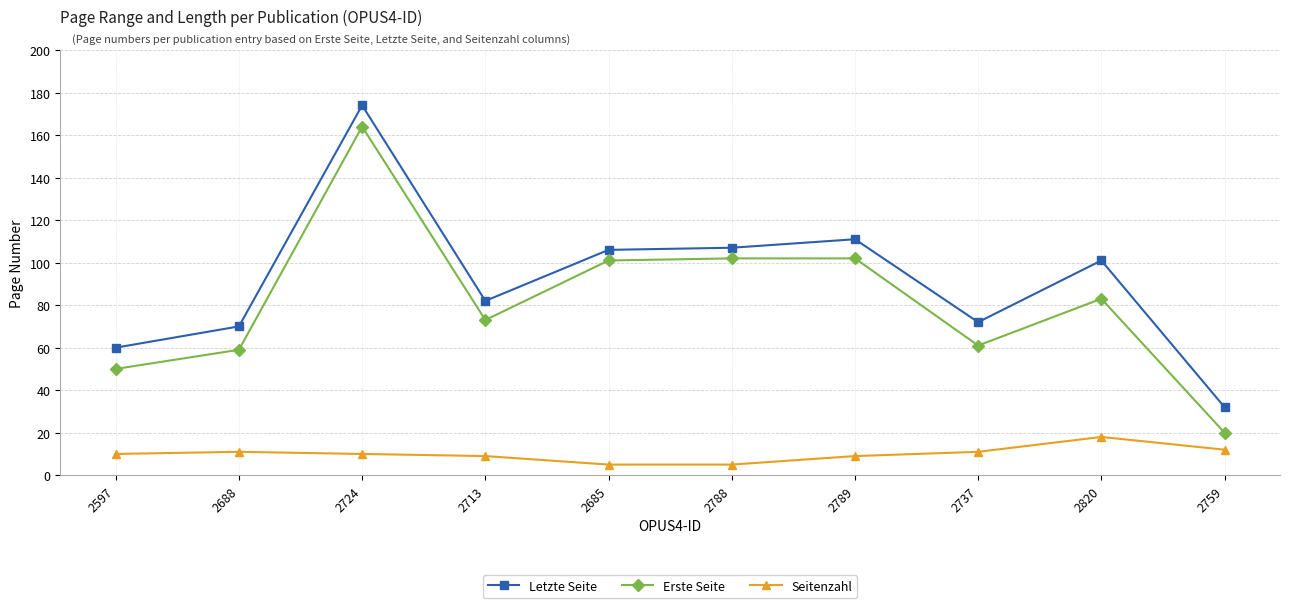

What is the spread (max minus min) of values at 2688?

59